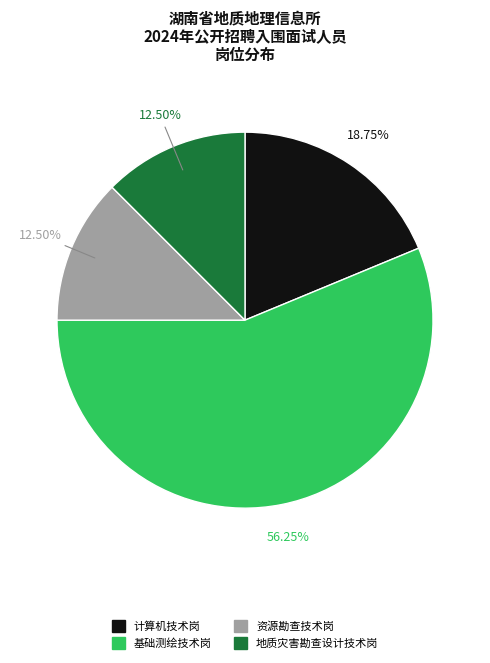

Count the number of slices in the pie.

4